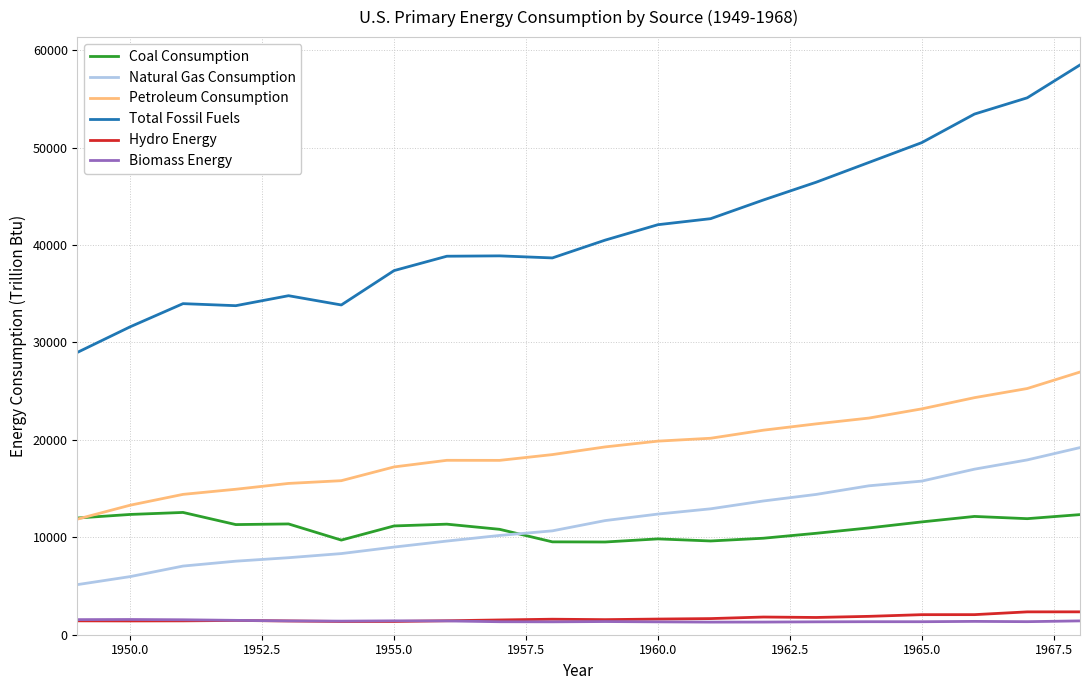

What is the minimum value for Total Fossil Fuels?

28988.4